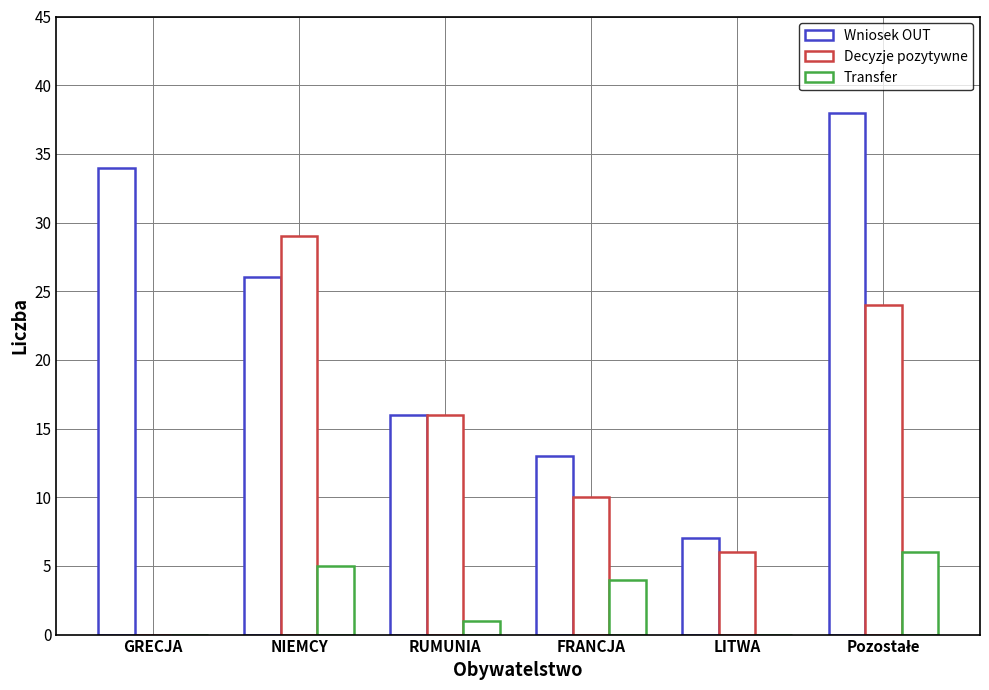

Reading left to right, extract all data points from this chart.

Wniosek OUT: GRECJA=34	NIEMCY=26	RUMUNIA=16	FRANCJA=13	LITWA=7	Pozostałe=38
Decyzje pozytywne: GRECJA=0	NIEMCY=29	RUMUNIA=16	FRANCJA=10	LITWA=6	Pozostałe=24
Transfer: GRECJA=0	NIEMCY=5	RUMUNIA=1	FRANCJA=4	LITWA=0	Pozostałe=6